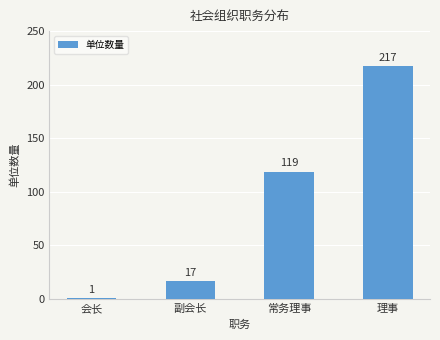

How many values are below 119?

2